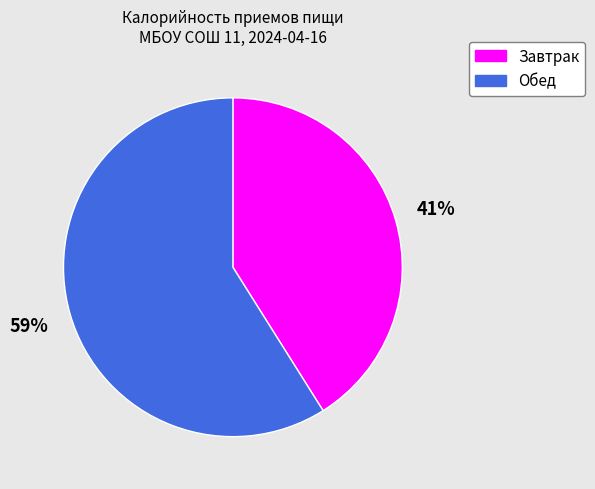

Which has a higher value, Обед or Завтрак?

Обед